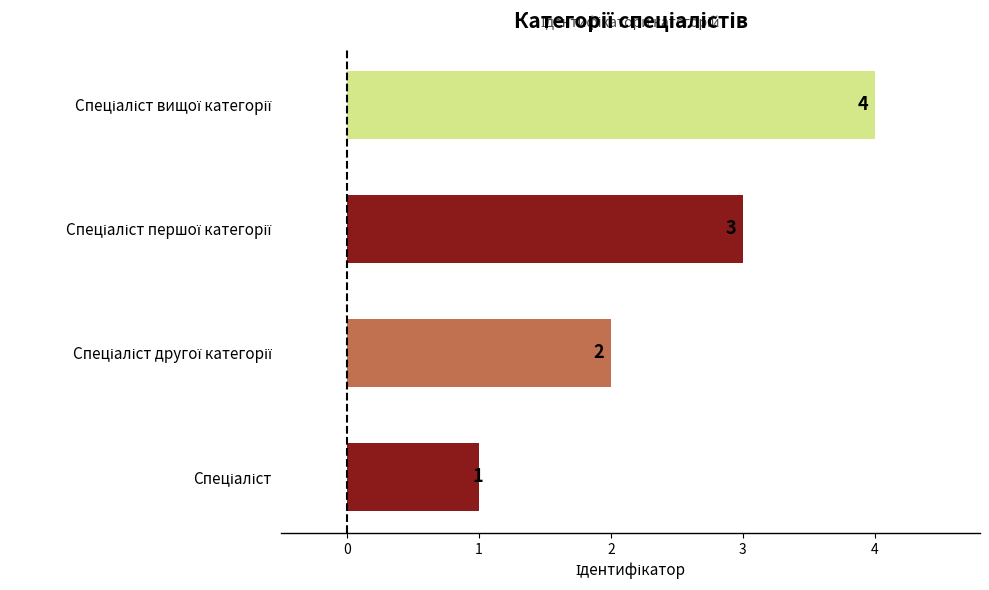

How many distinct data groups are displayed?

1